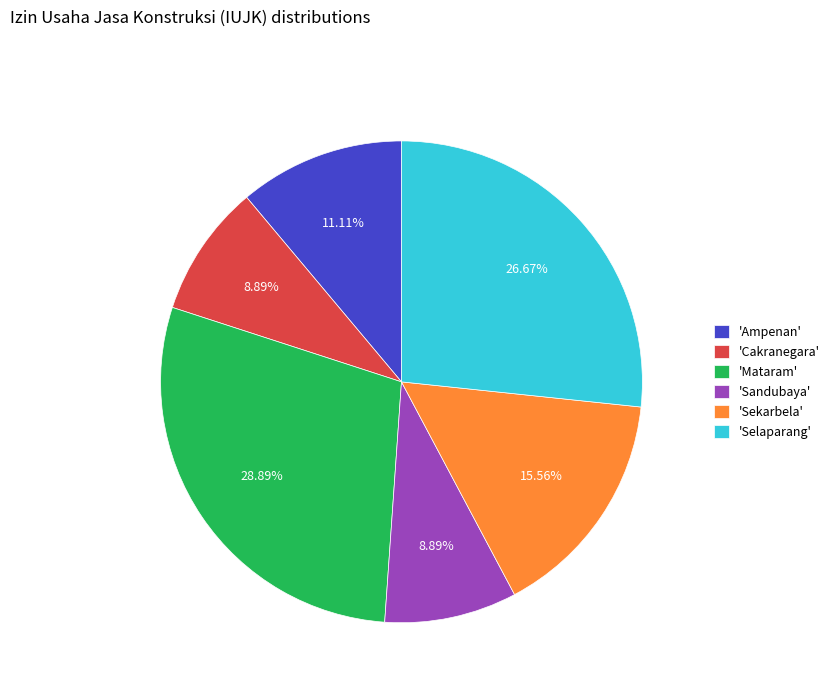

Does any single category account for the majority?

No